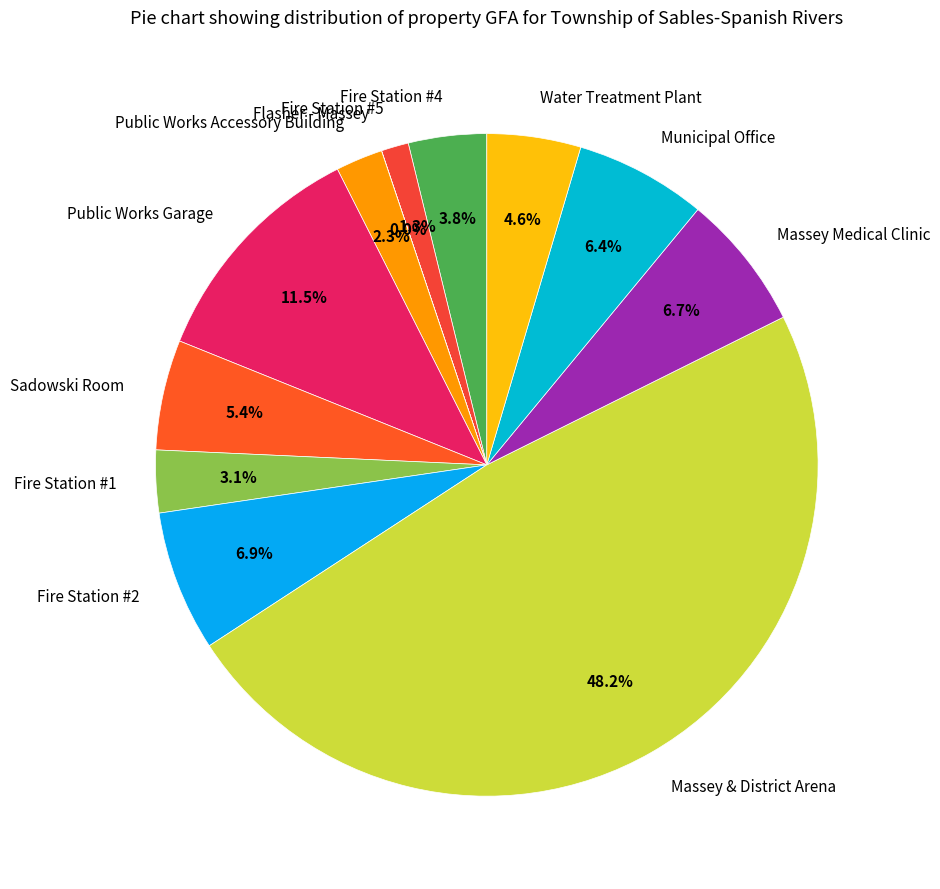

Does Fire Station #1 represent more than half of the total?

No